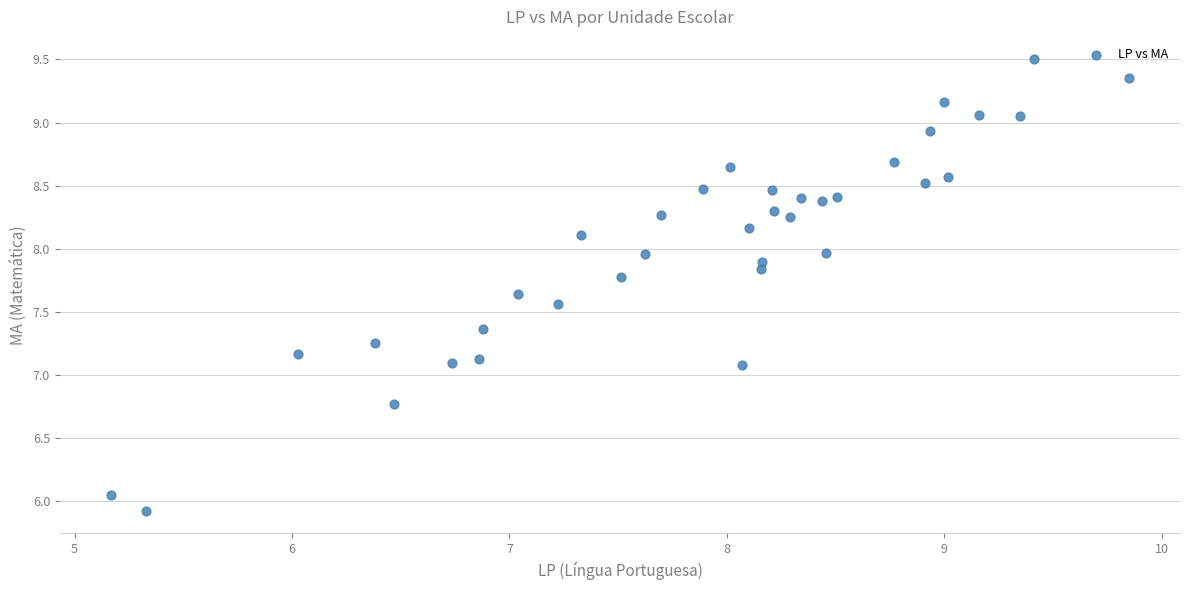

What is the range of Y values (max minus min)?

3.6